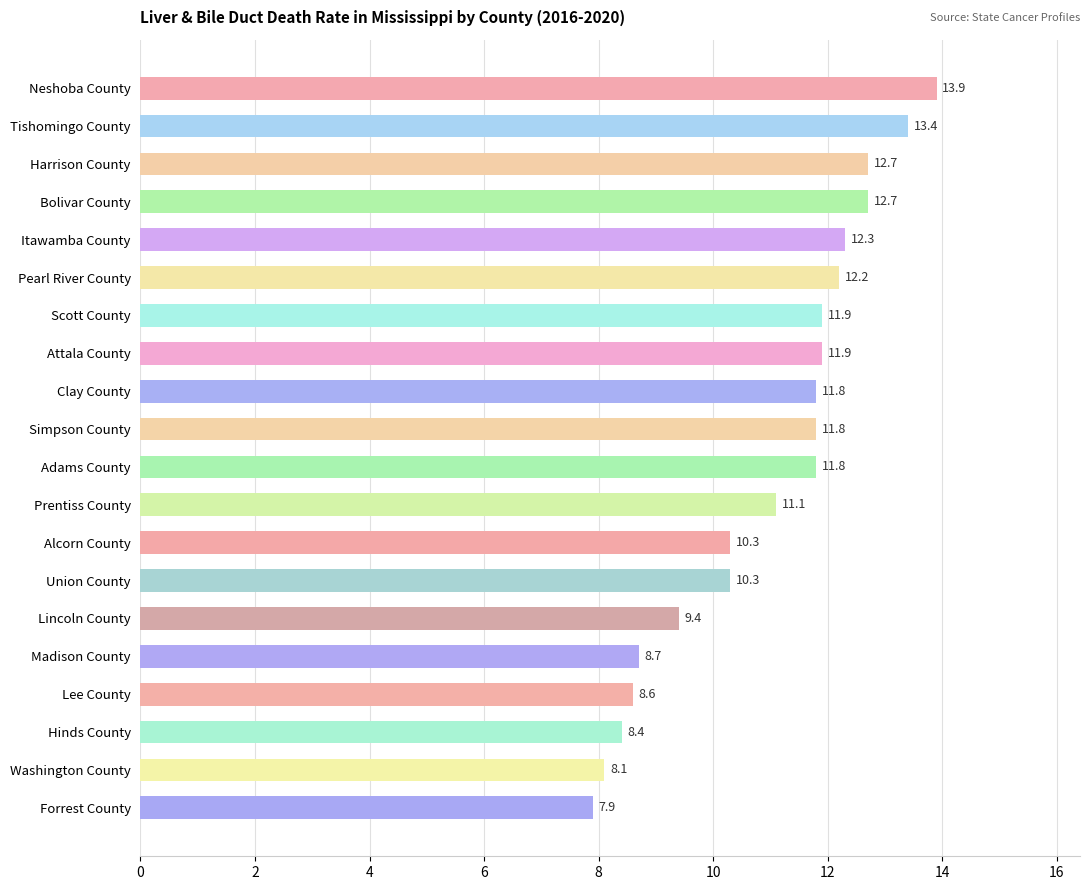

What is the sum of all values?

219.2